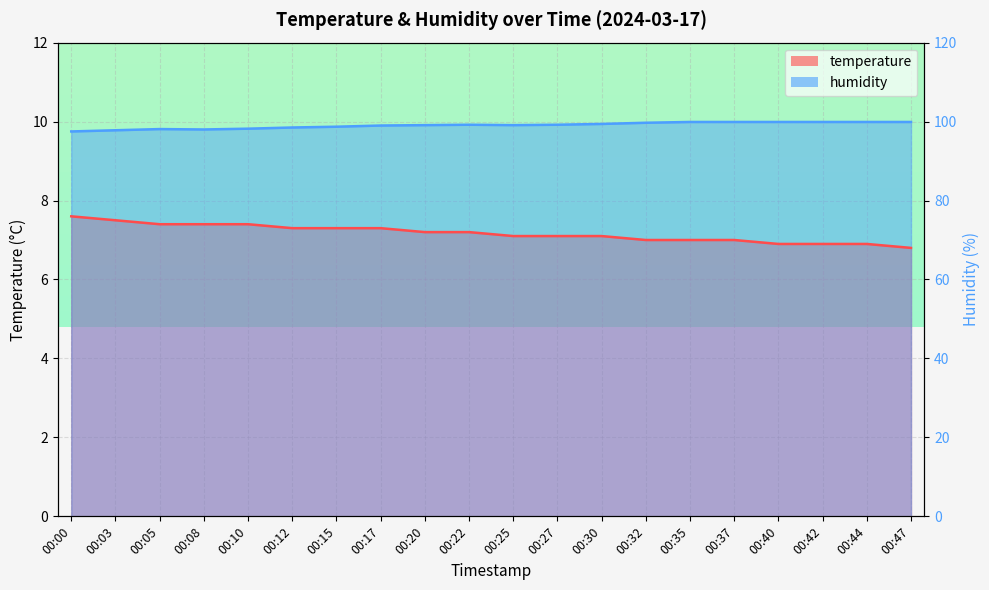

What are all the series names shown in the legend?

temperature, humidity